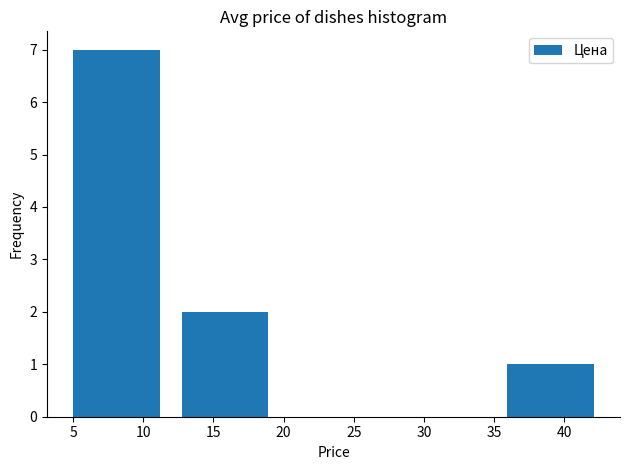

What is the height of the bar covering 5.0 to 12.5 on the x-axis? Neither the bar edges nor the heights are printed on the chart, so give them approximately, as read against the axes.

7